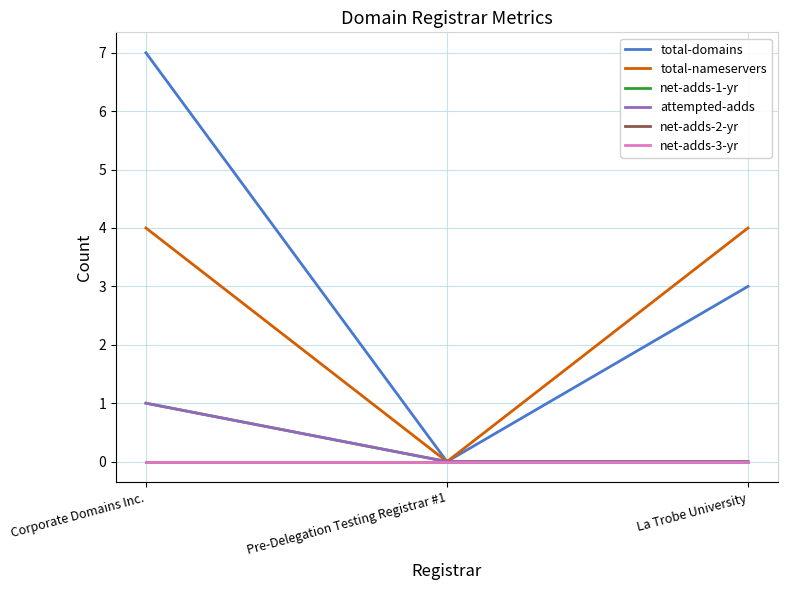

The value of total-domains at La Trobe University is 3. True or false?

True